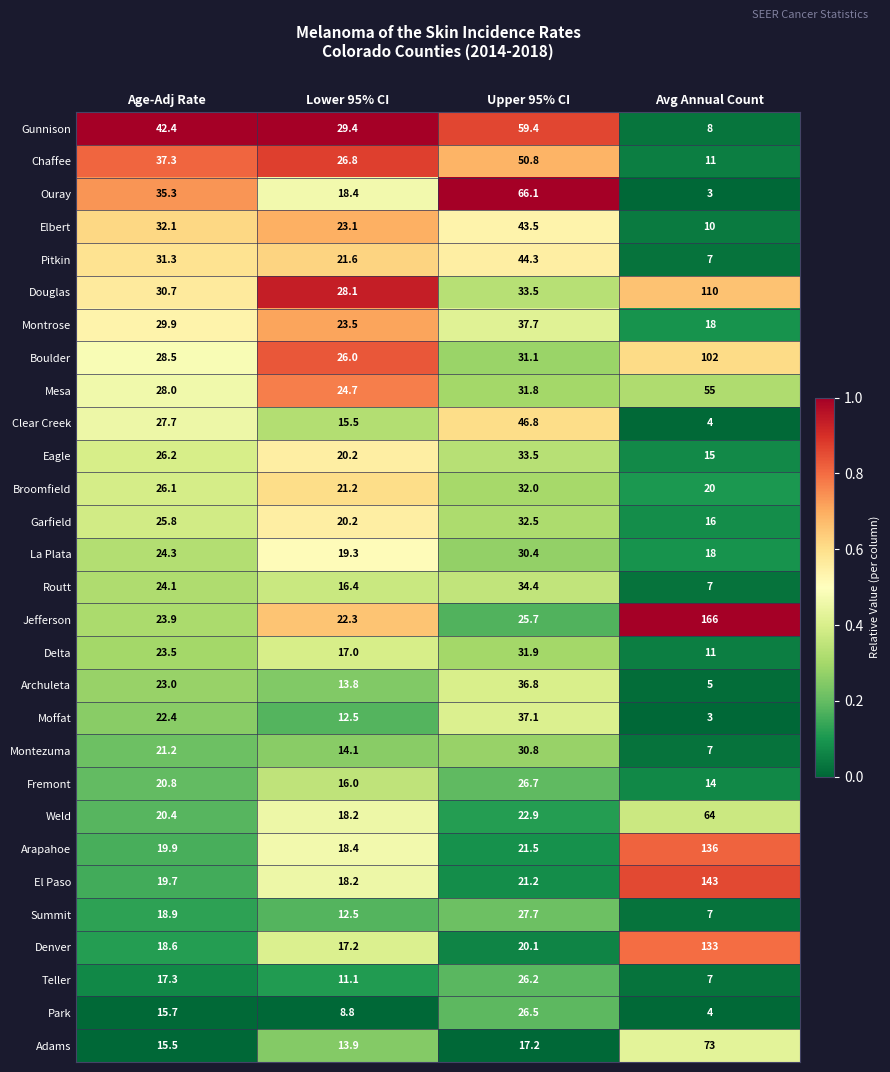

What is the total value across all series at Avg Annual Count?

1177.0